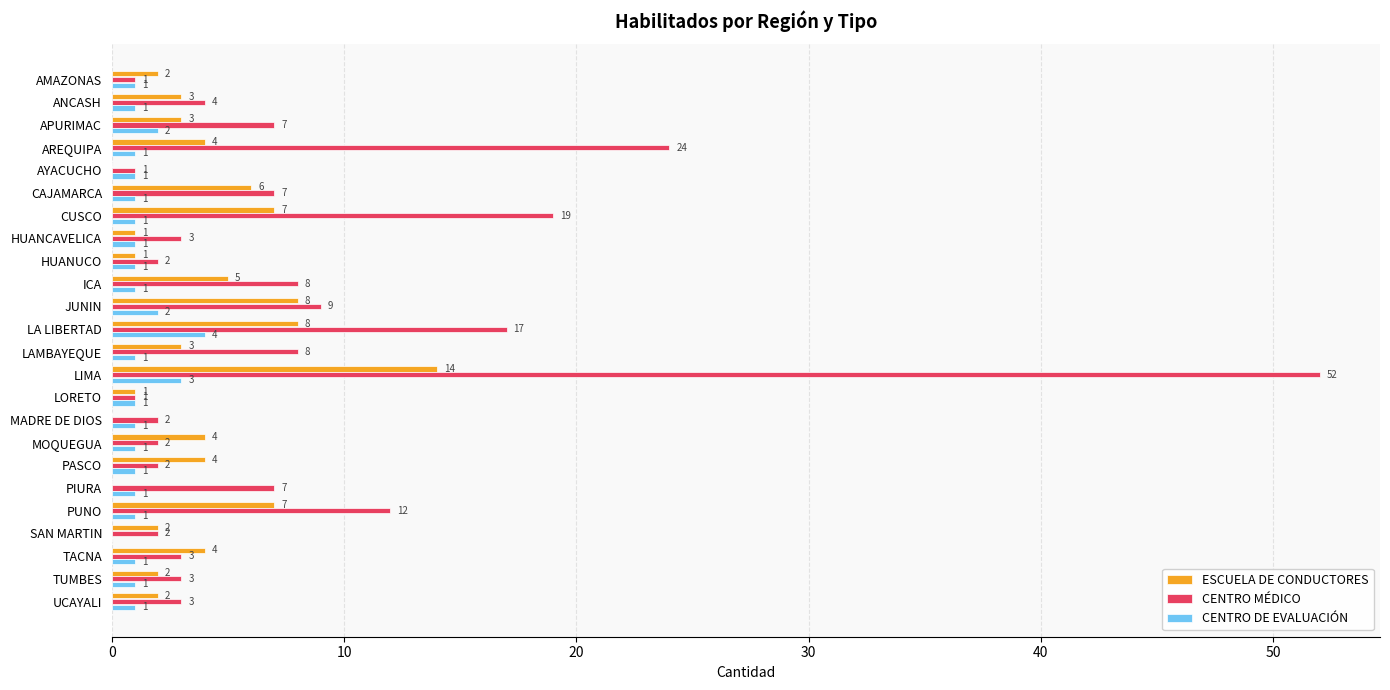

The value of CENTRO MÉDICO at LORETO is 1. True or false?

True